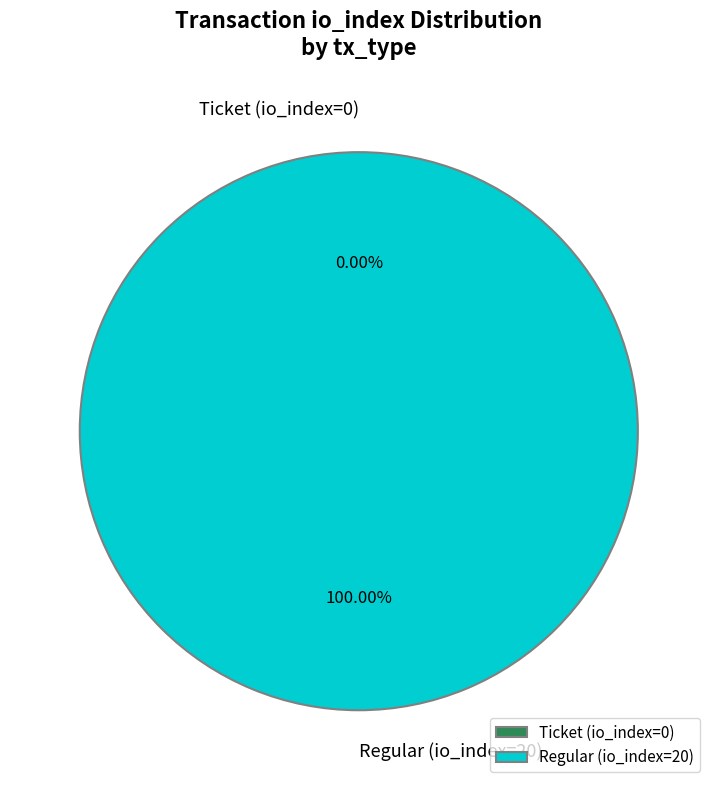

True or false: Regular (io_index=20) accounts for 99% of the total.

False